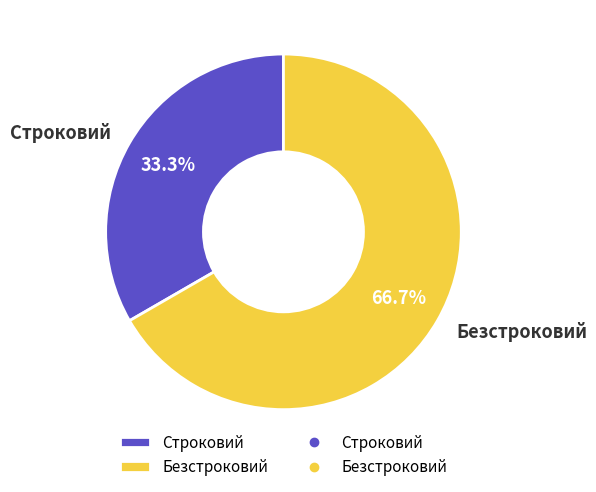

To the nearest percent, what portion does Безстроковий represent?

67%